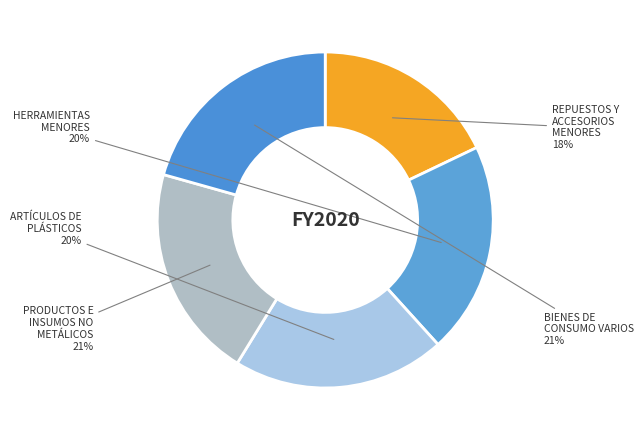

Which category has the smallest portion of the pie?

REPUESTOS Y ACCESORIOS MENORES